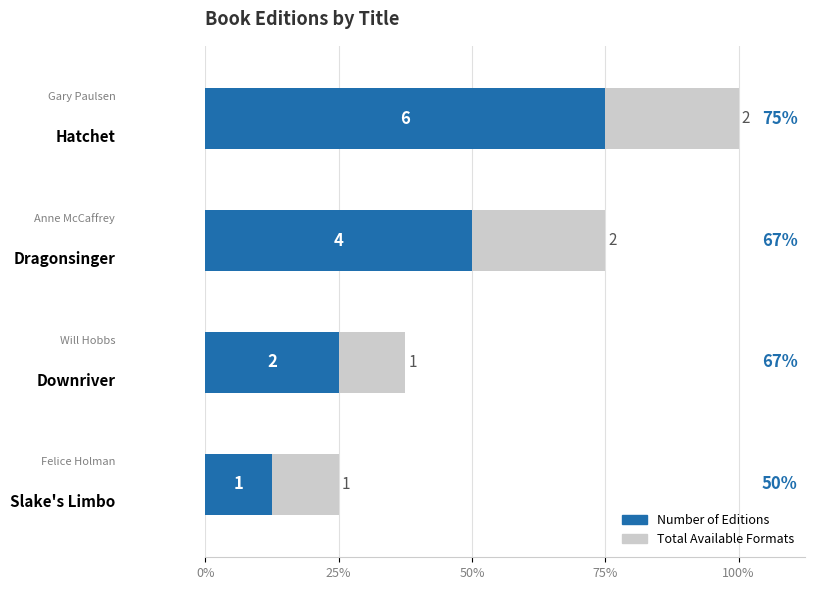

Does the chart contain any negative values?

No